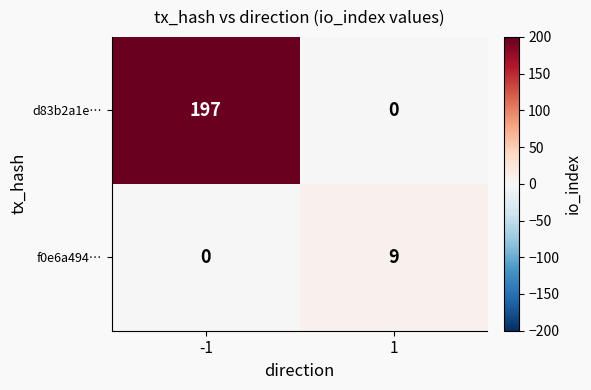

What is the difference between the maximum and minimum values in the d83b2a1e… series?

197